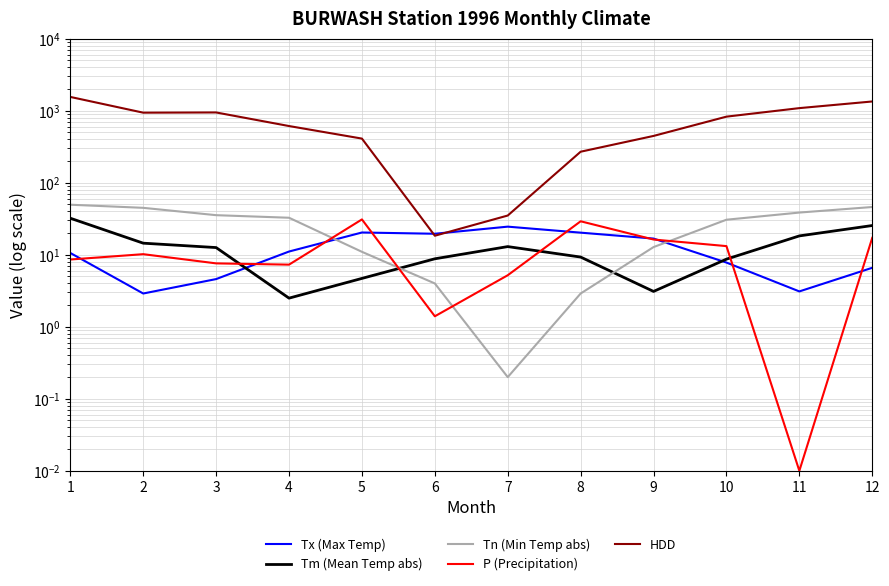

At which category does Tx (Max Temp) reach its first local valley?

2